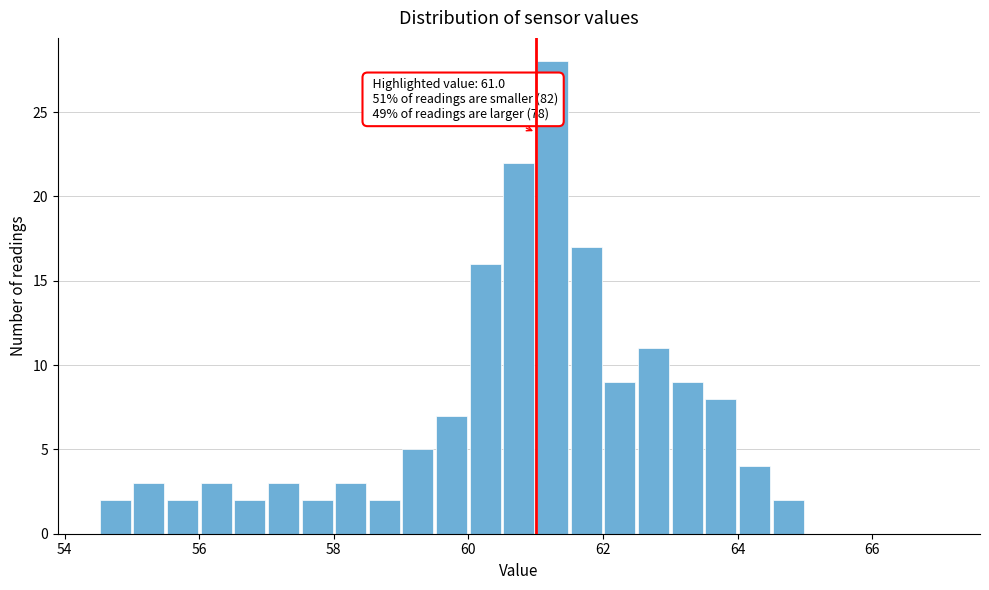

Around what value on the x-axis is the tallest bar? Give the approximate position of its centre, as read against the axis.

61.2